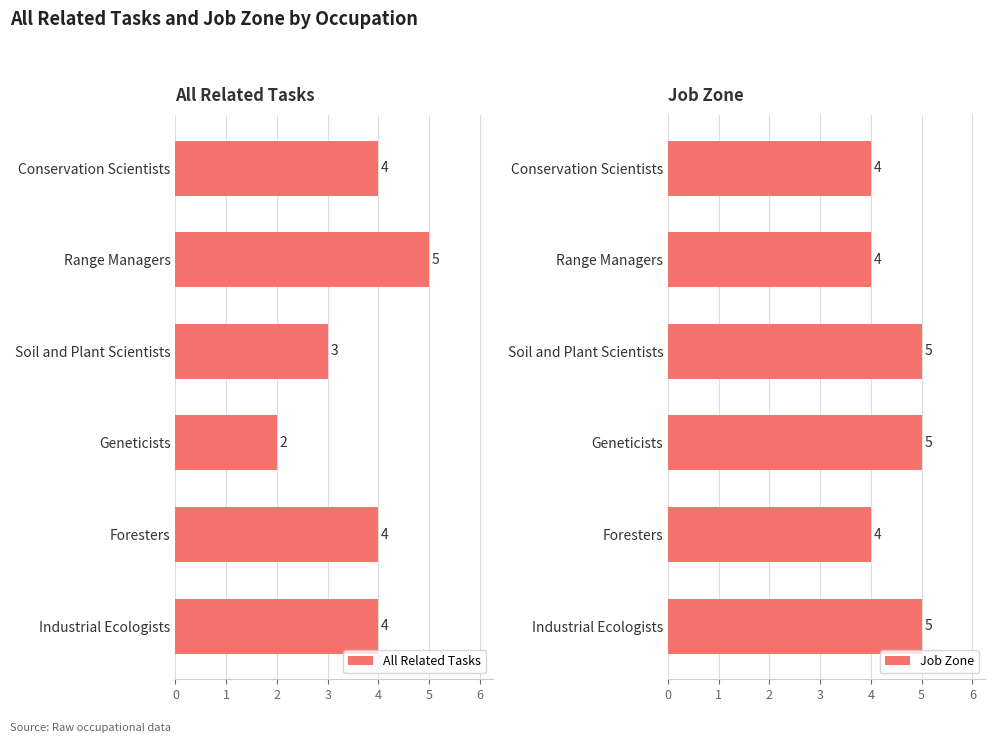

Is it true that All Related Tasks equals 3 at Conservation Scientists?

False